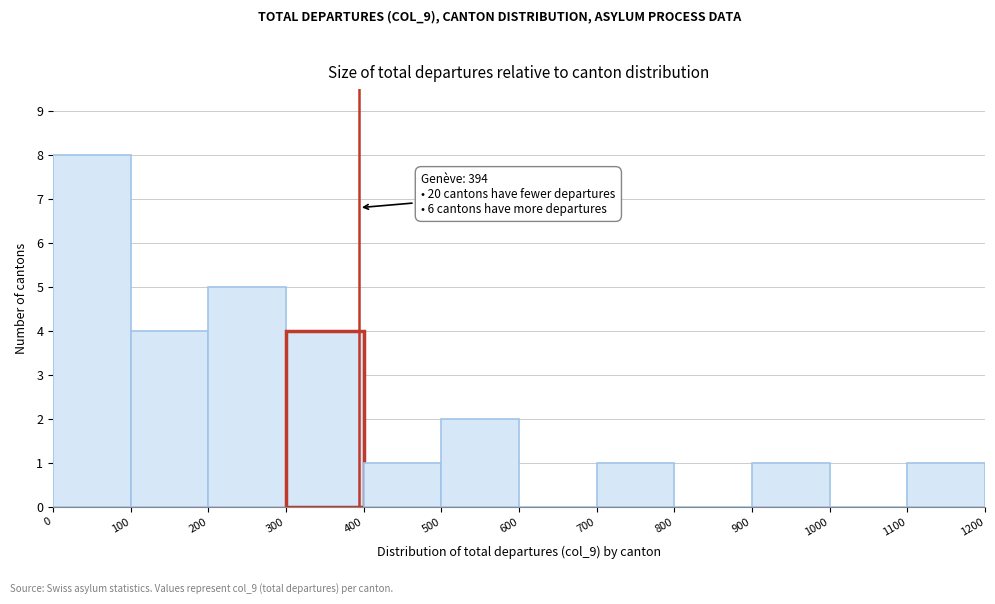

Which range on the x-axis has the tallest bar?

0 to 100